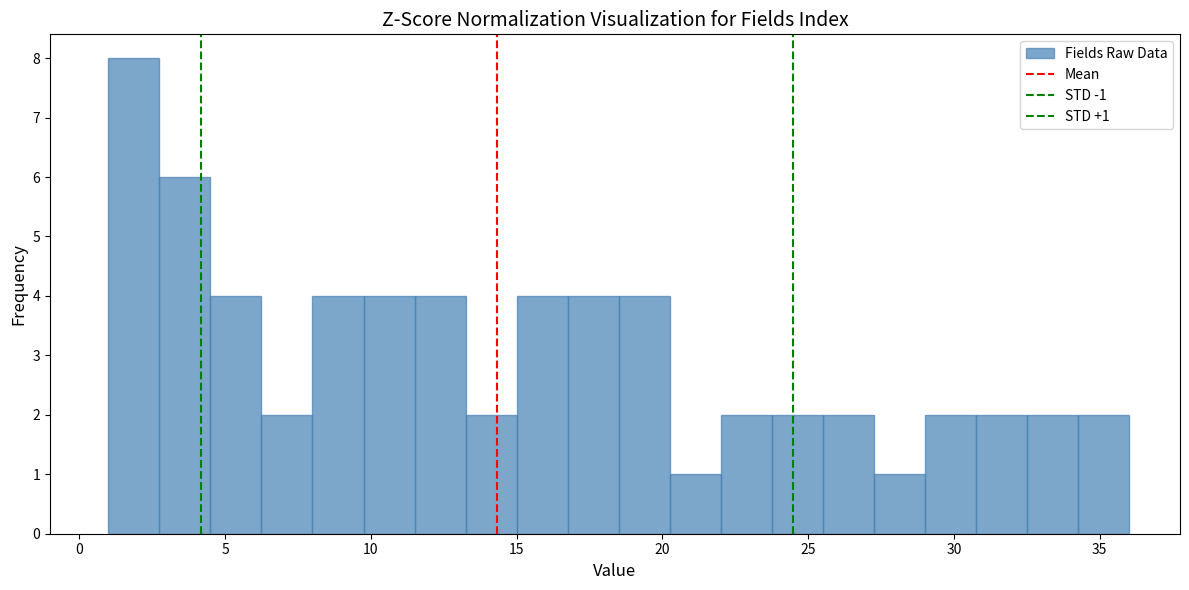

Around what value on the x-axis is the tallest bar? Give the approximate position of its centre, as read against the axis.

2.0